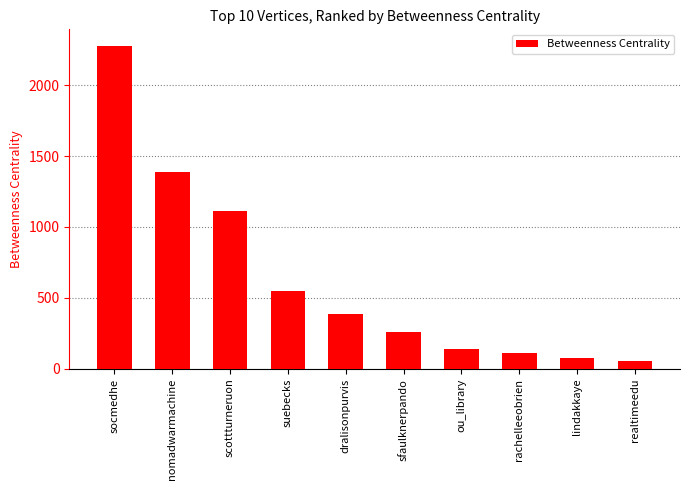

Rank the categories by value from highest to lowest.

socmedhe, nomadwarmachine, scottturneruon, suebecks, dralisonpurvis, sfaulknerpando, ou_library, rachelleeobrien, lindakkaye, realtimeedu